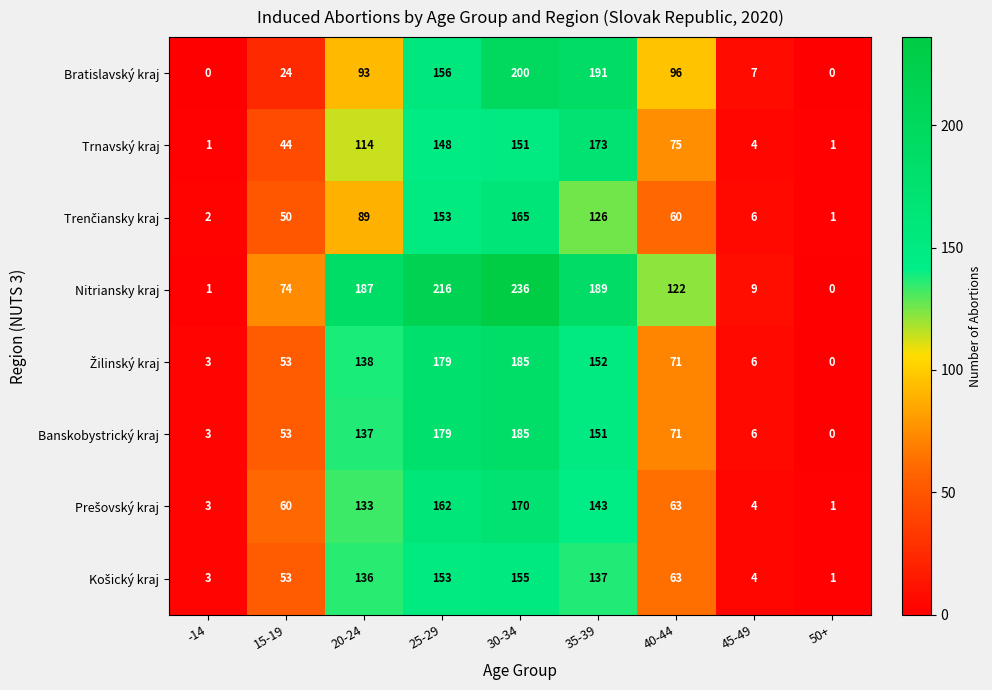

Is it true that Bratislavský kraj equals 96 at 40-44?

True